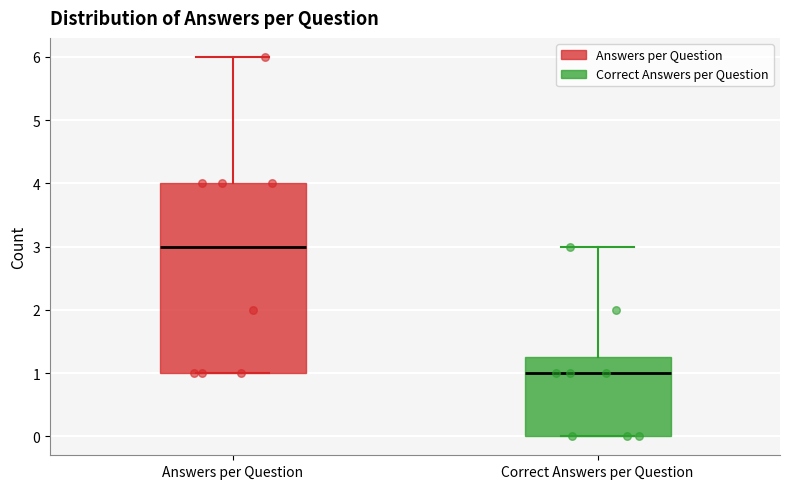

Reading left to right, transcribe this box plot: for each box, give where its median line is, the range the box spans, and where its two whiskers end, as read against the y-axis. The values are not printed on the chart, so give them approximately, as read against the axis.

Answers per Question: median 3.0, box 1.0 to 4.0, whiskers 1.0 to 6.0
Correct Answers per Question: median 1.0, box 0.0 to 1.3, whiskers 0.0 to 3.0